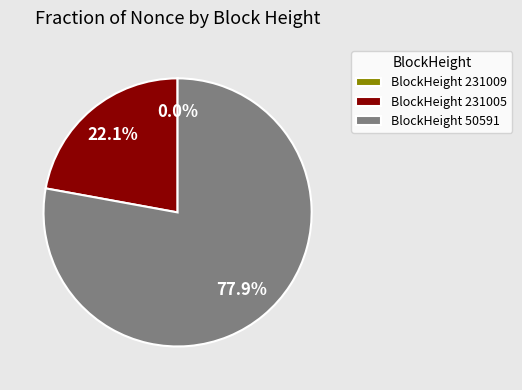

What is the total percentage of BlockHeight 231005 and BlockHeight 50591?

100.0%